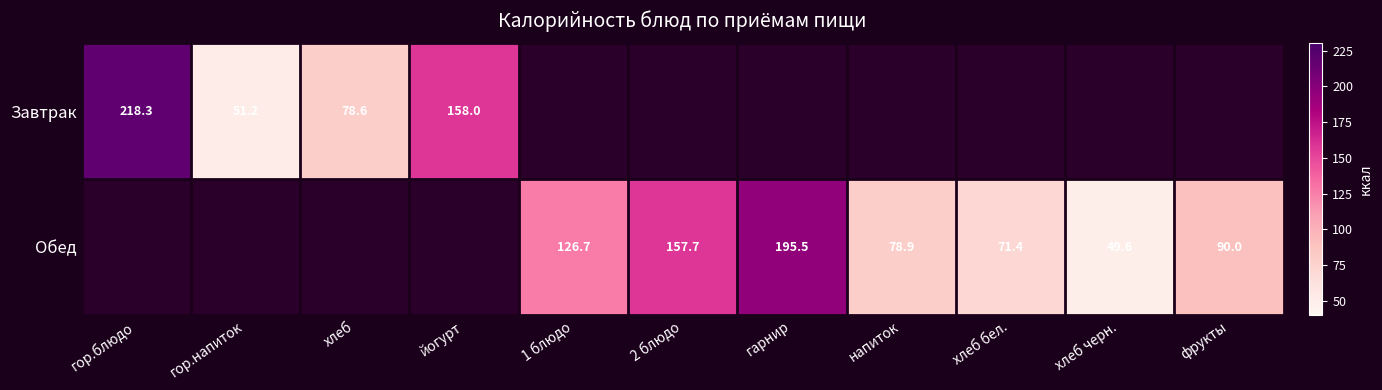

The value of Обед at хлеб черн. is 49.6. True or false?

True